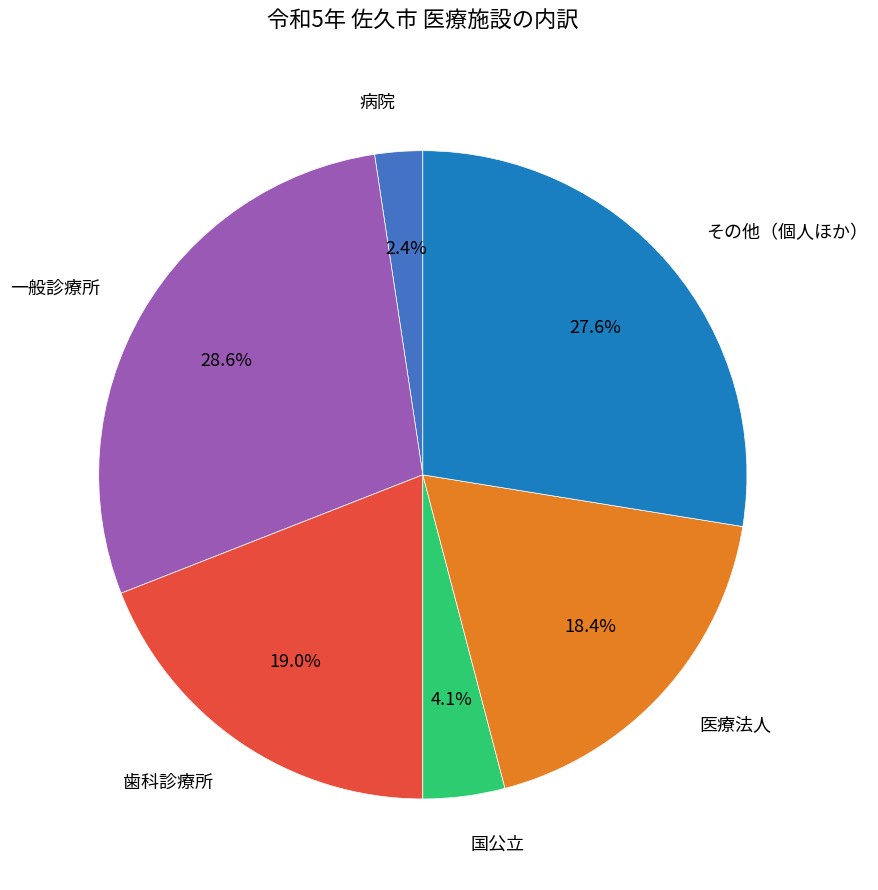

To the nearest percent, what is the difference between the 一般診療所 and 医療法人 slice percentages?

10%